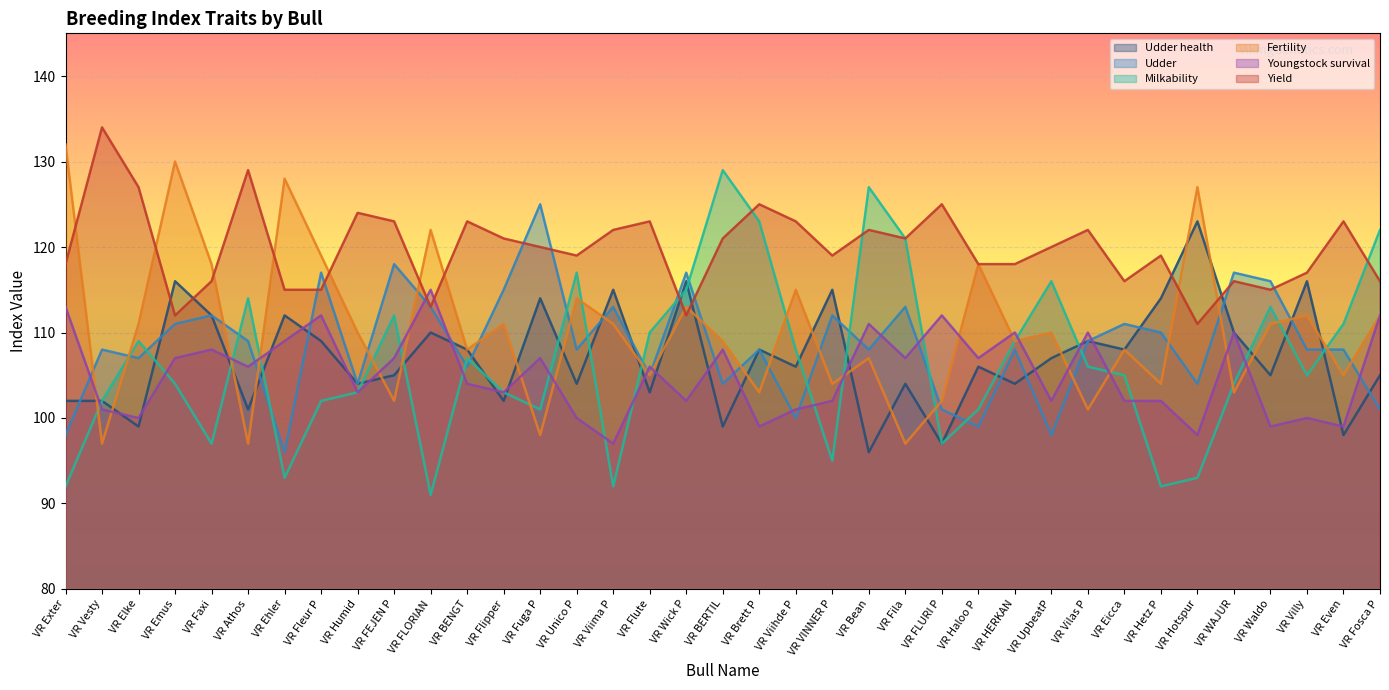

How many lines are shown in the chart?

6